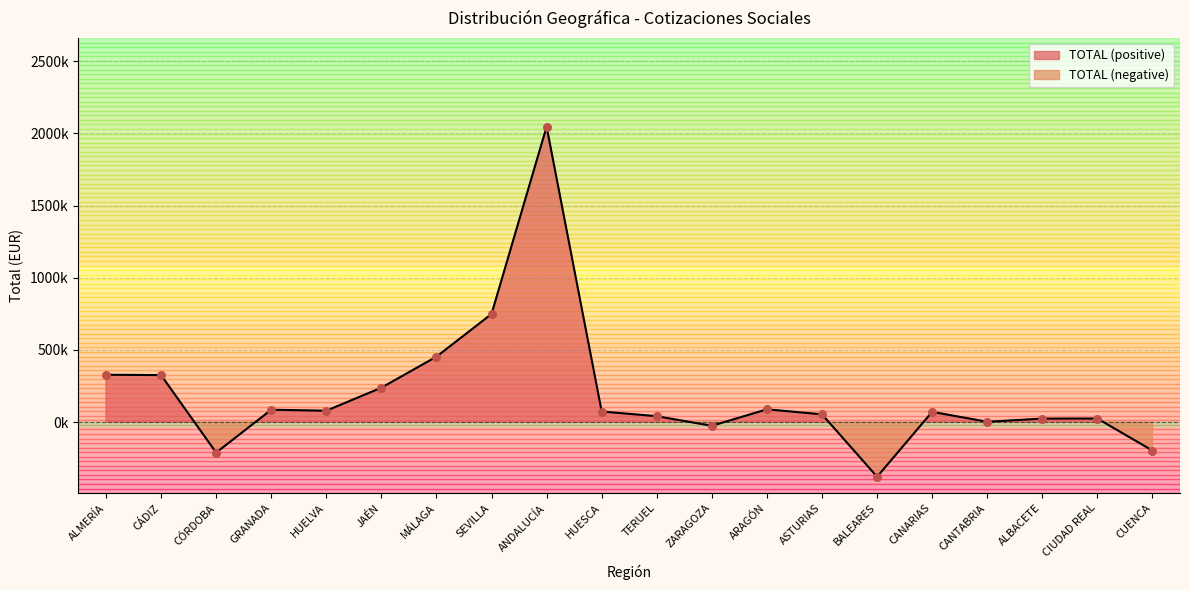

What is the ratio of the value at SEVILLA to the value at HUELVA?

9.5